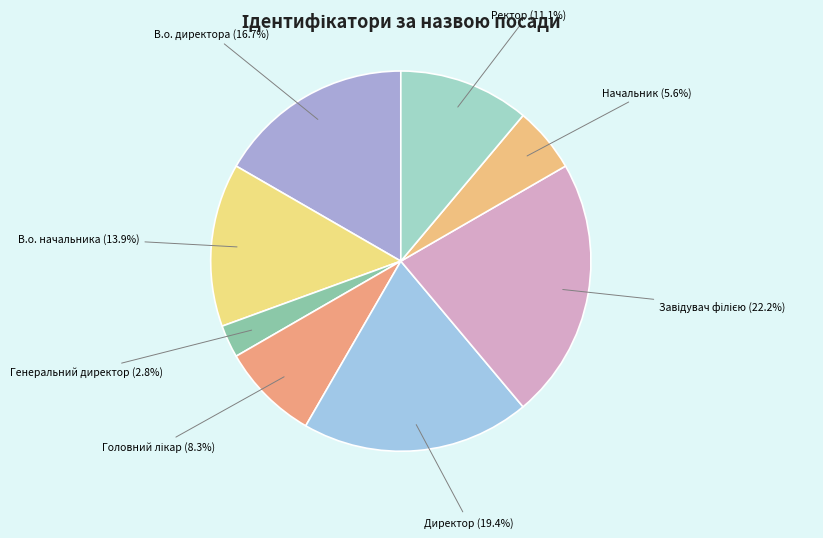

To the nearest percent, what is the difference between the largest and smallest slice percentages?

19%